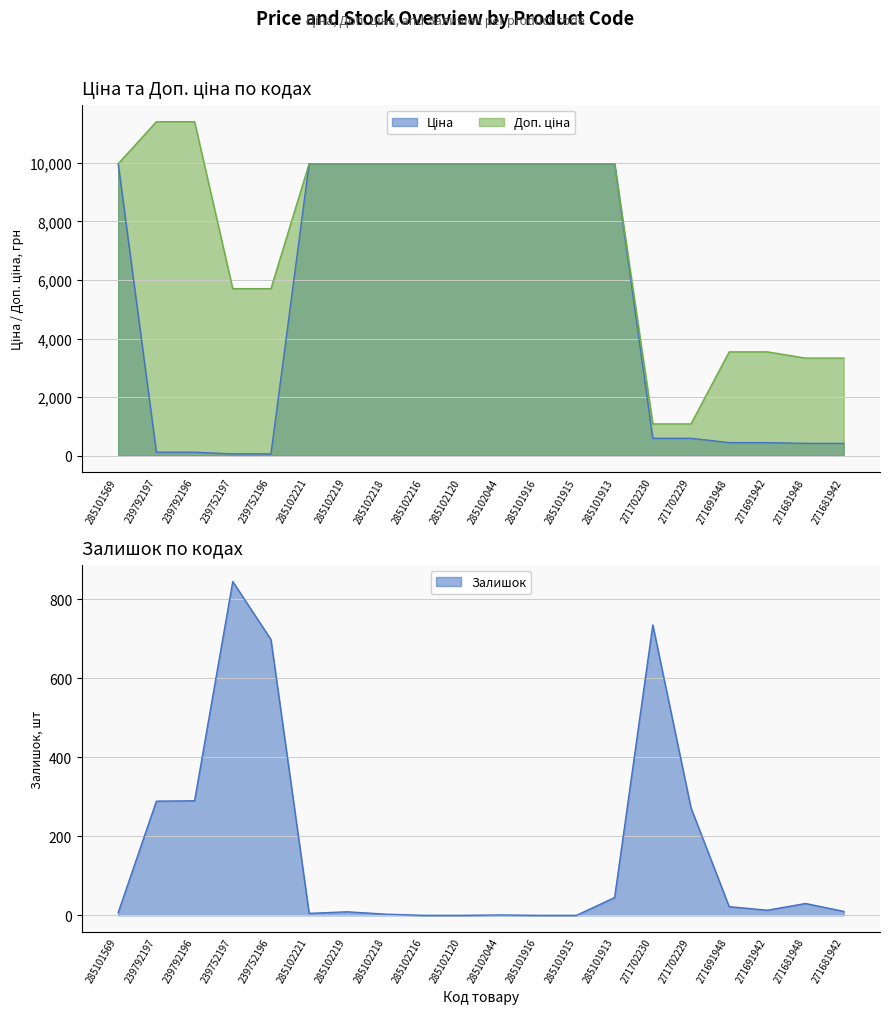

At which category does the chart reach its minimum across all series?

285102216